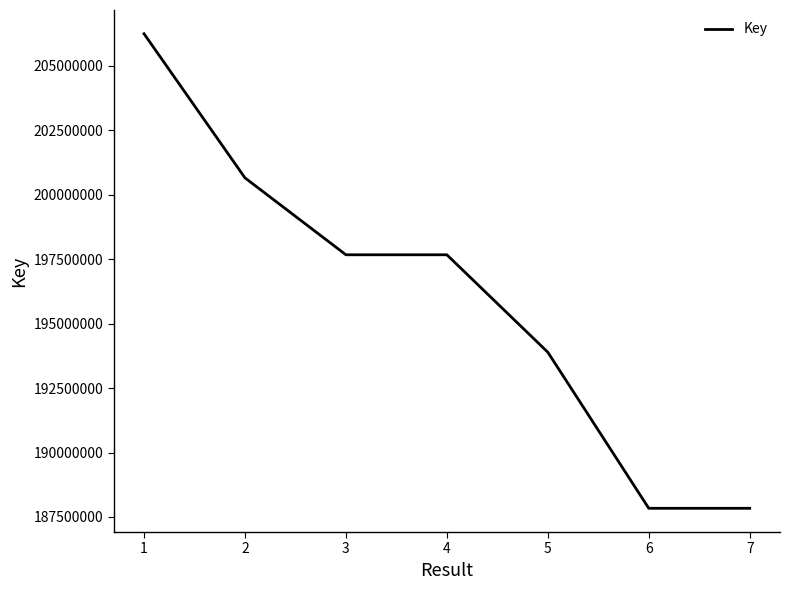

How many values are below 197671614?

3